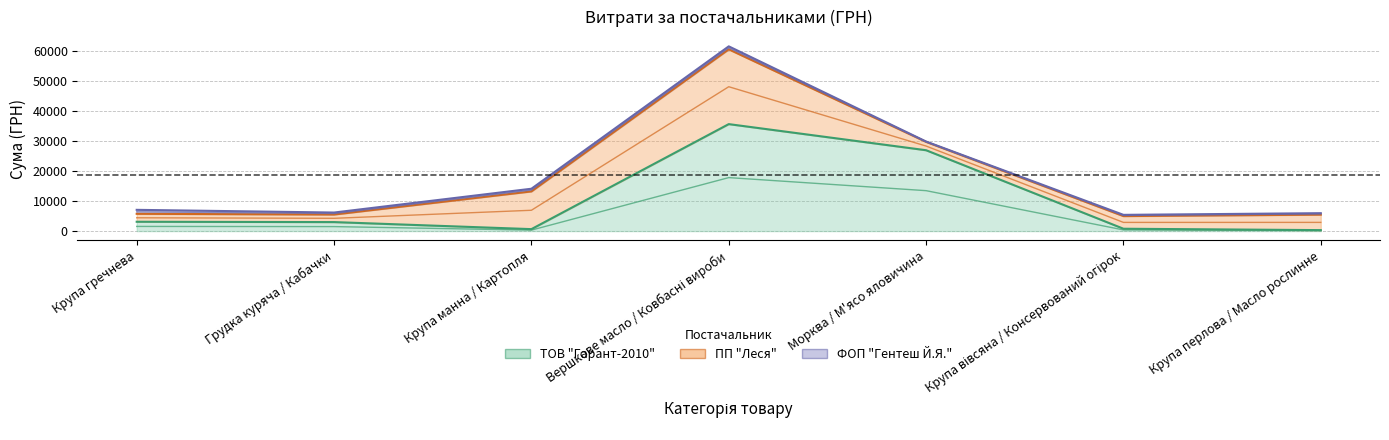

Reading left to right, what are all the values shown in this chart?

ТОВ "Гарант-2010": Крупа гречнева=3112.9	Грудка куряча / Кабачки=3001.2	Крупа манна / Картопля=658.5	Вершкове масло / Ковбасні вироби=35605.0	Морква / М'ясо яловичина=26914.5	Крупа вівсяна / Консервований огірок=789.6	Крупа перлова / Масло рослинне=327.6
ПП "Леся": Крупа гречнева=2644.8	Грудка куряча / Кабачки=2515.5	Крупа манна / Картопля=12550.7	Вершкове масло / Ковбасні вироби=24889.1	Морква / М'ясо яловичина=2780.0	Крупа вівсяна / Консервований огірок=4209.6	Крупа перлова / Масло рослинне=5146.6
ФОП "Гентеш Й.Я.": Крупа гречнева=1320.0	Грудка куряча / Кабачки=660.0	Крупа манна / Картопля=891.0	Вершкове масло / Ковбасні вироби=992.0	Морква / М'ясо яловичина=114.0	Крупа вівсяна / Консервований огірок=409.5	Крупа перлова / Масло рослинне=492.5